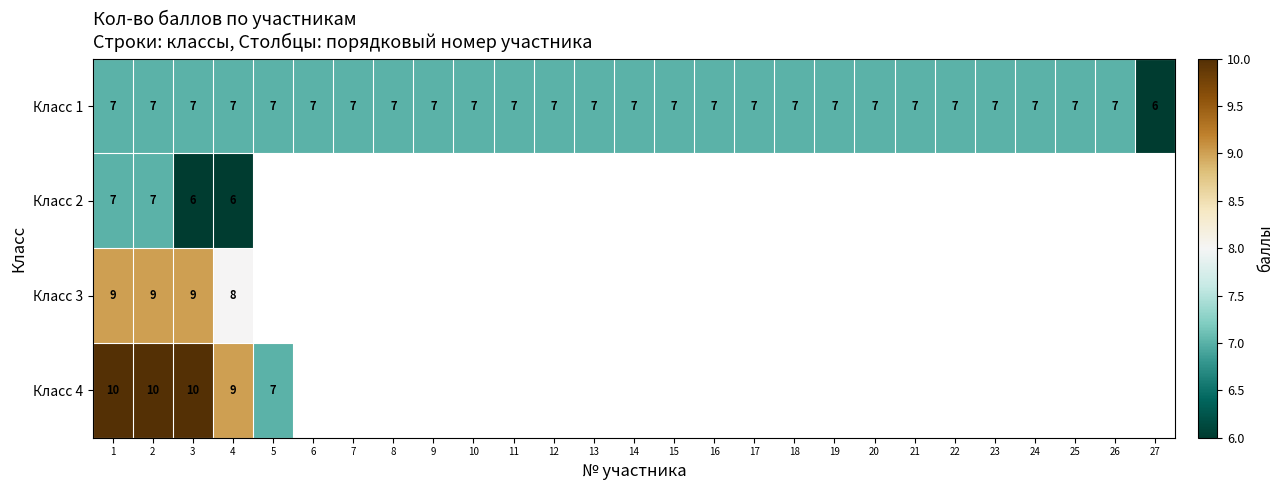

The value of Класс 1 at 23 is 7. True or false?

True